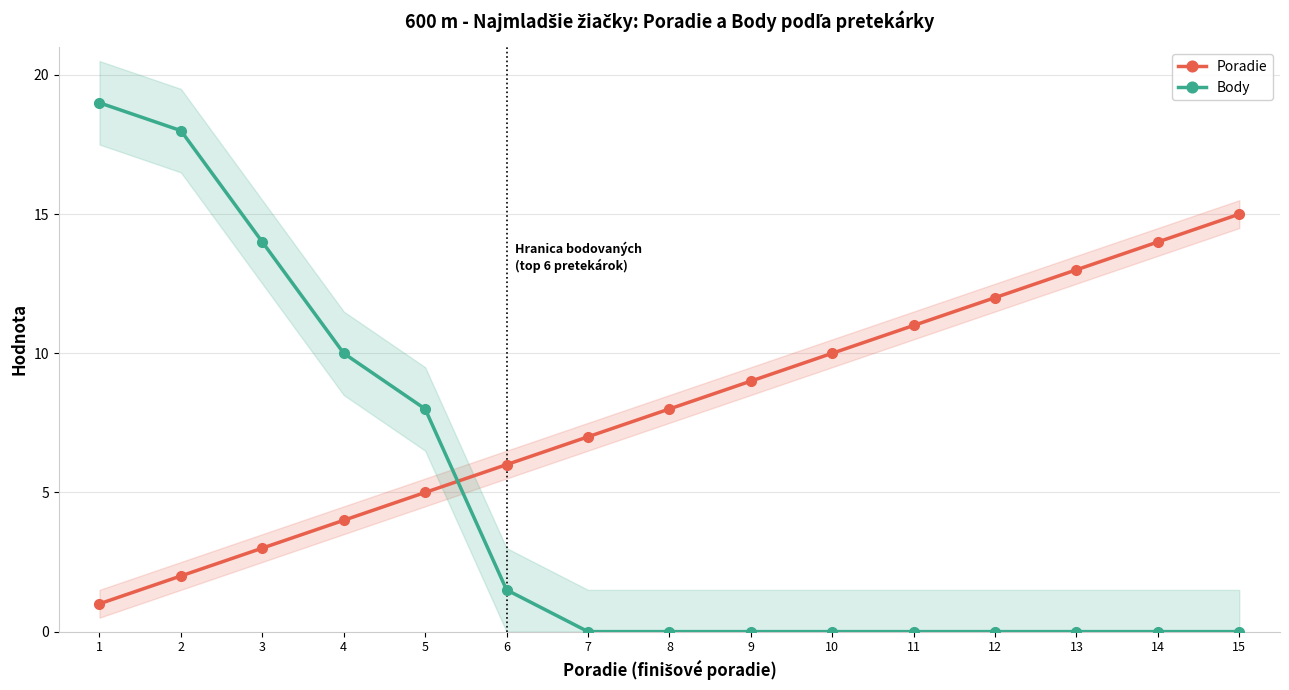

Between which two adjacent categories do Body and Poradie first intersect?

5 and 6